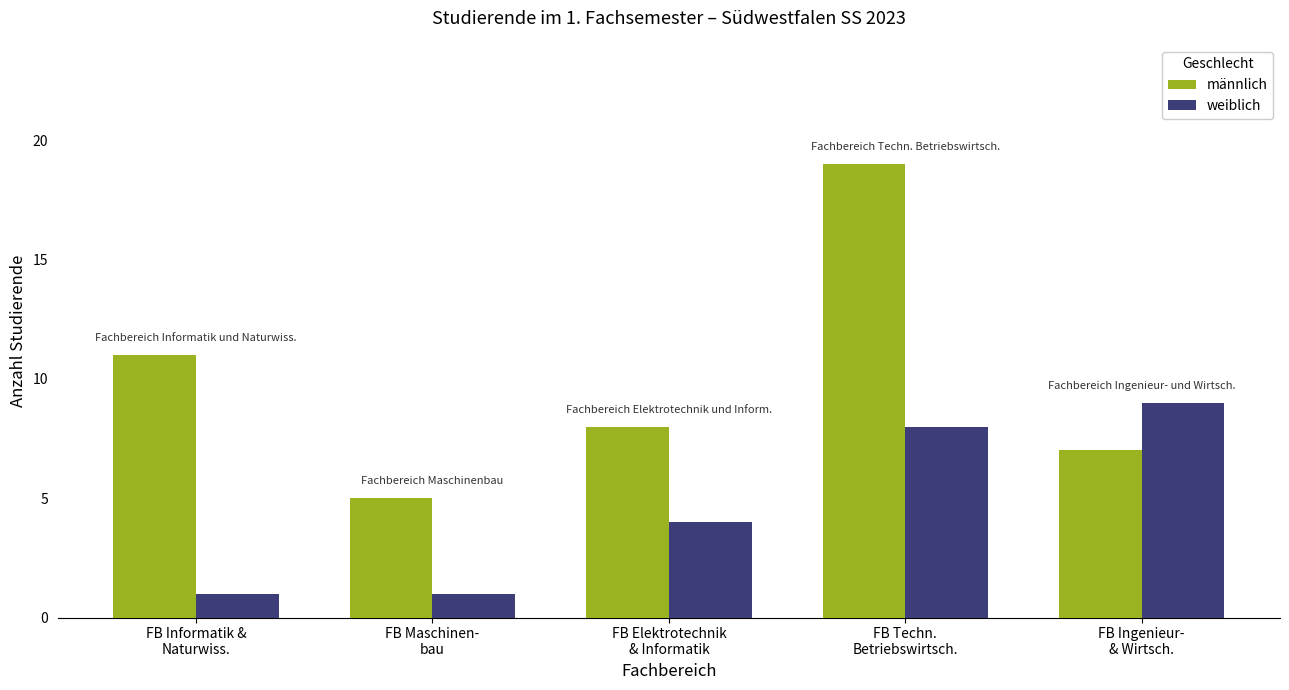

True or false: männlich has a value of 8 at FB Elektrotechnik
& Informatik.

True